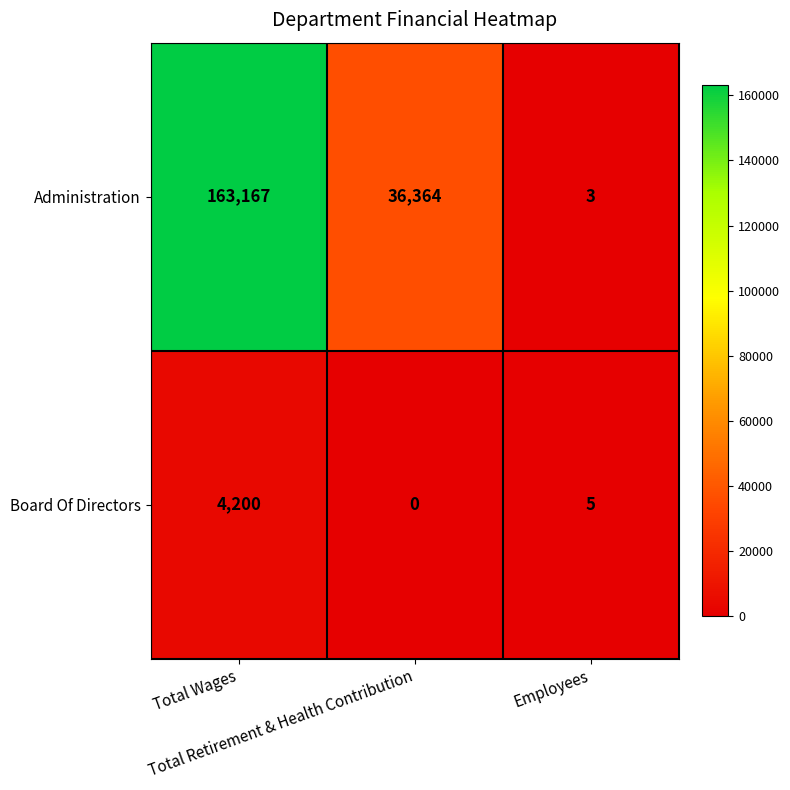

Count the Administration values in the range 3 to 163167.

3